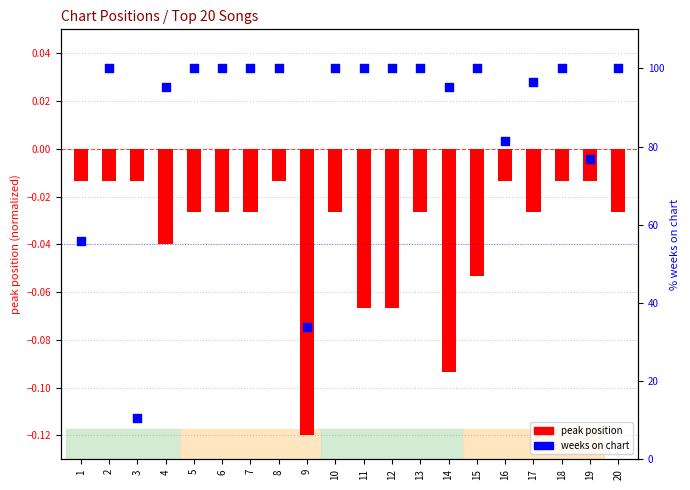

What is the total value across all series at 17?

96.5